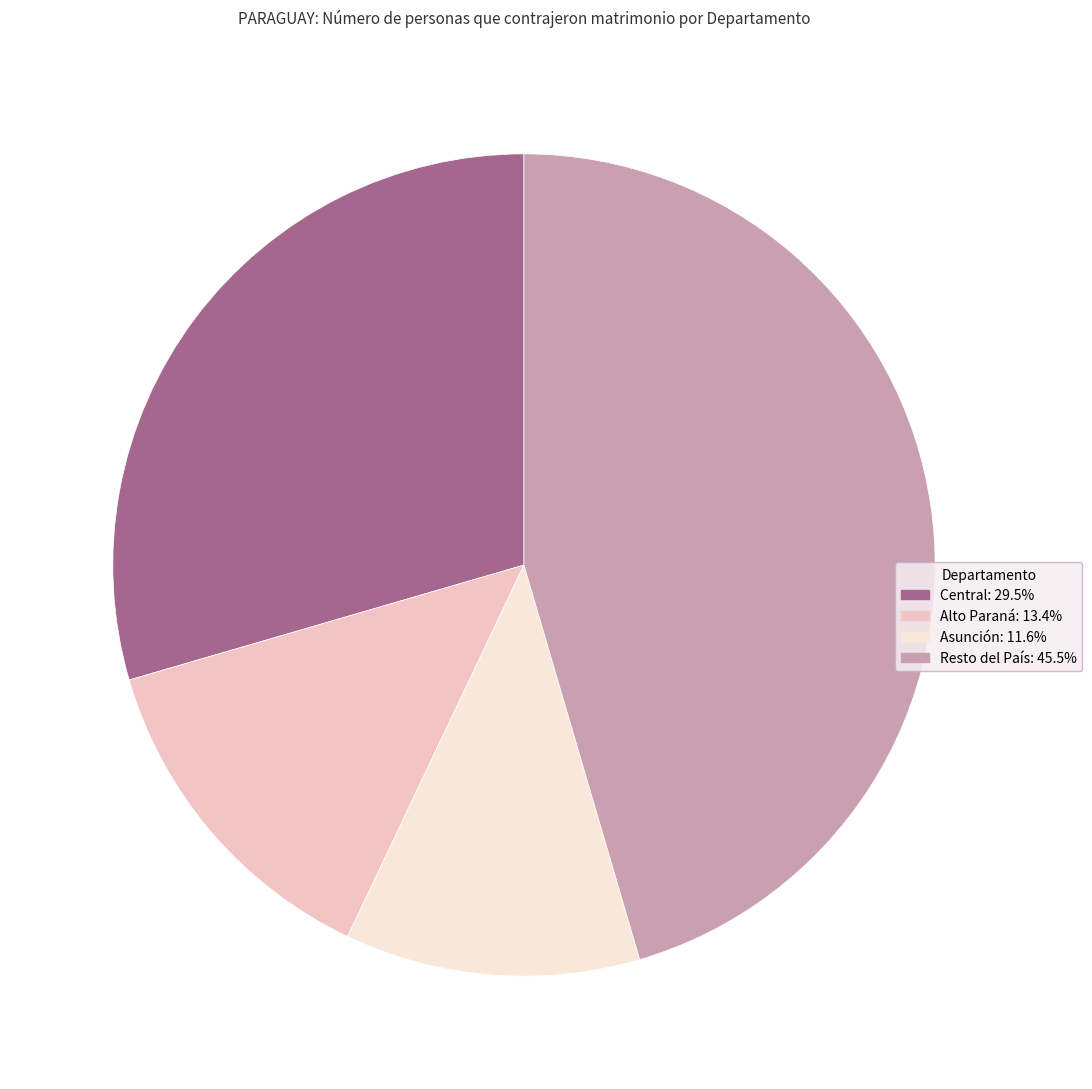

Is there a majority slice in this chart?

No